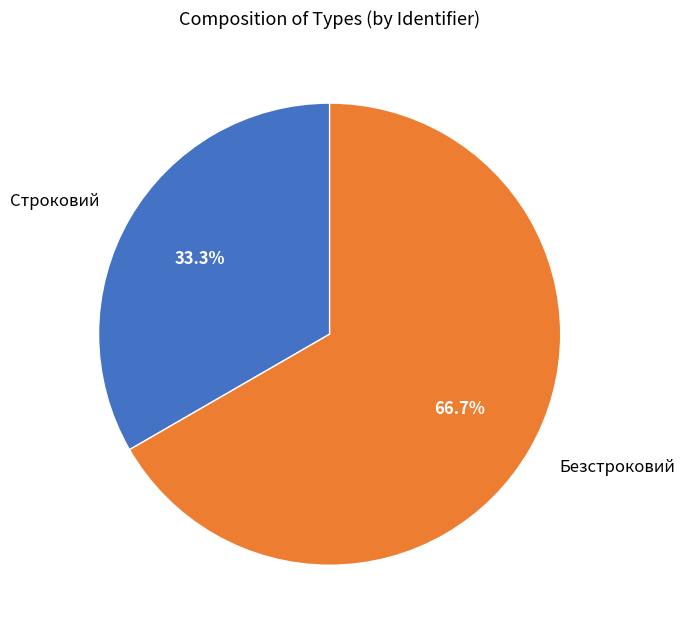

True or false: Безстроковий accounts for 67% of the total.

True